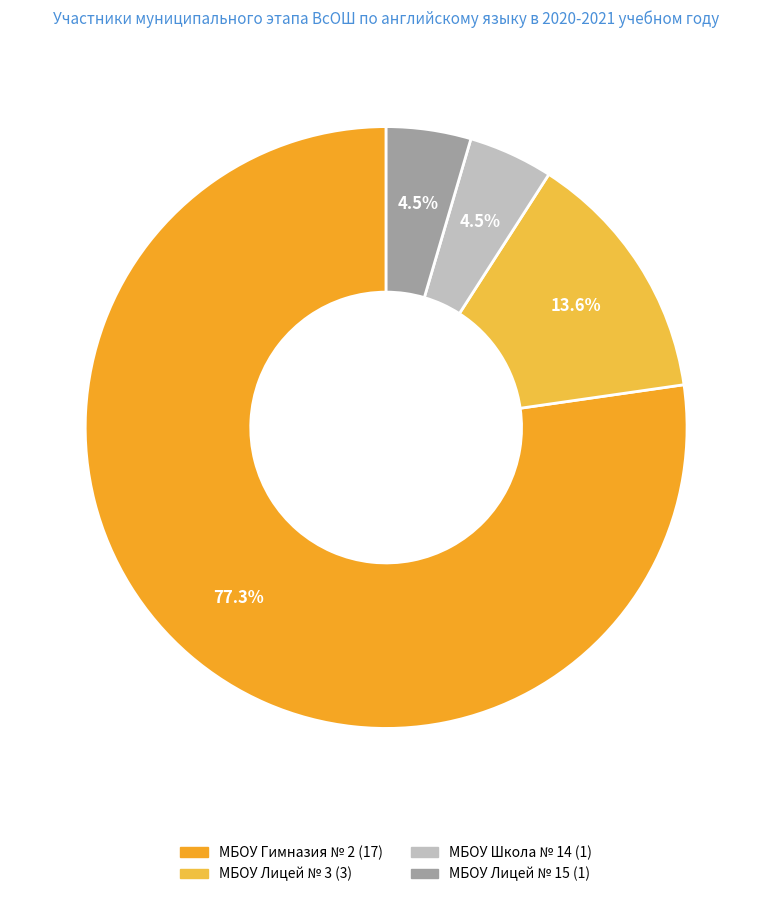

Count the number of slices in the pie.

4